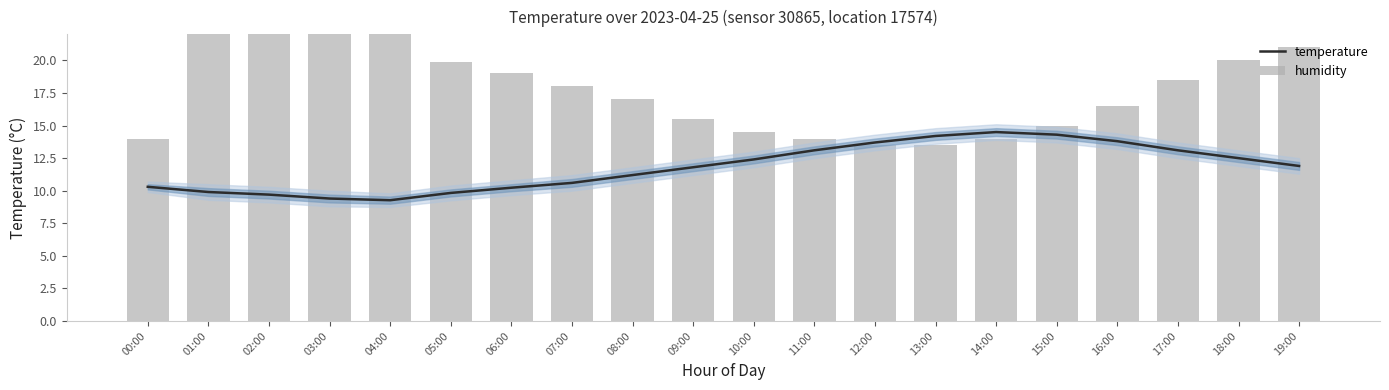

Reading left to right, list all the values displayed in this chart.

temperature: 10.3	9.9	9.7	9.4	9.3	9.8	10.2	10.6	11.2	11.8	12.4	13.1	13.7	14.2	14.5	14.3	13.8	13.1	12.5	11.9
humidity: 14.0	22.9	24.8	27.8	26.6	19.9	19.0	18.0	17.0	15.5	14.5	14.0	13.5	13.5	14.0	15.0	16.5	18.5	20.0	21.0